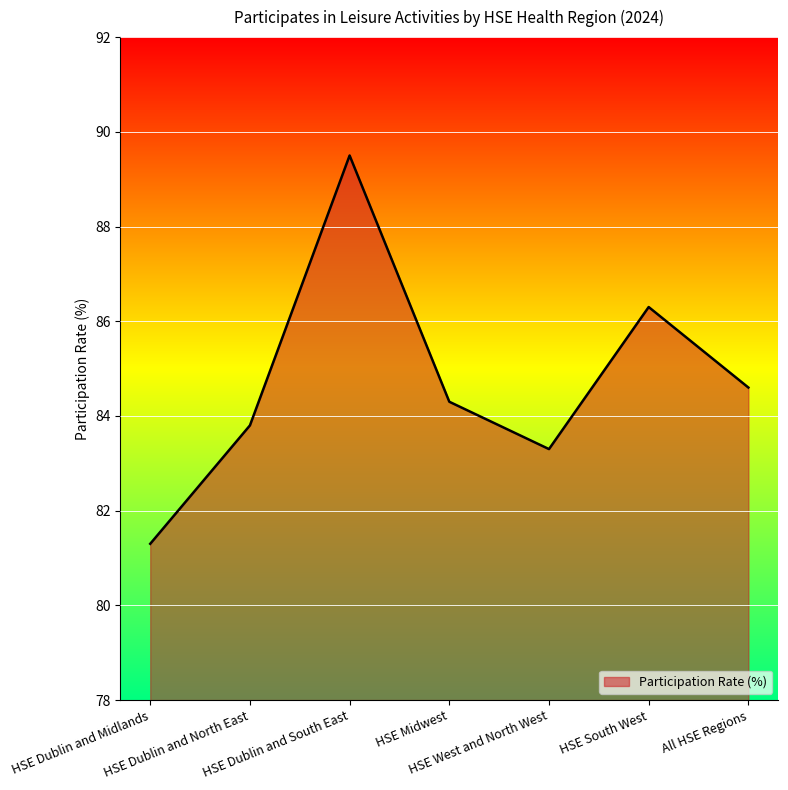

Which category has the highest value across all series?

HSE Dublin and South East